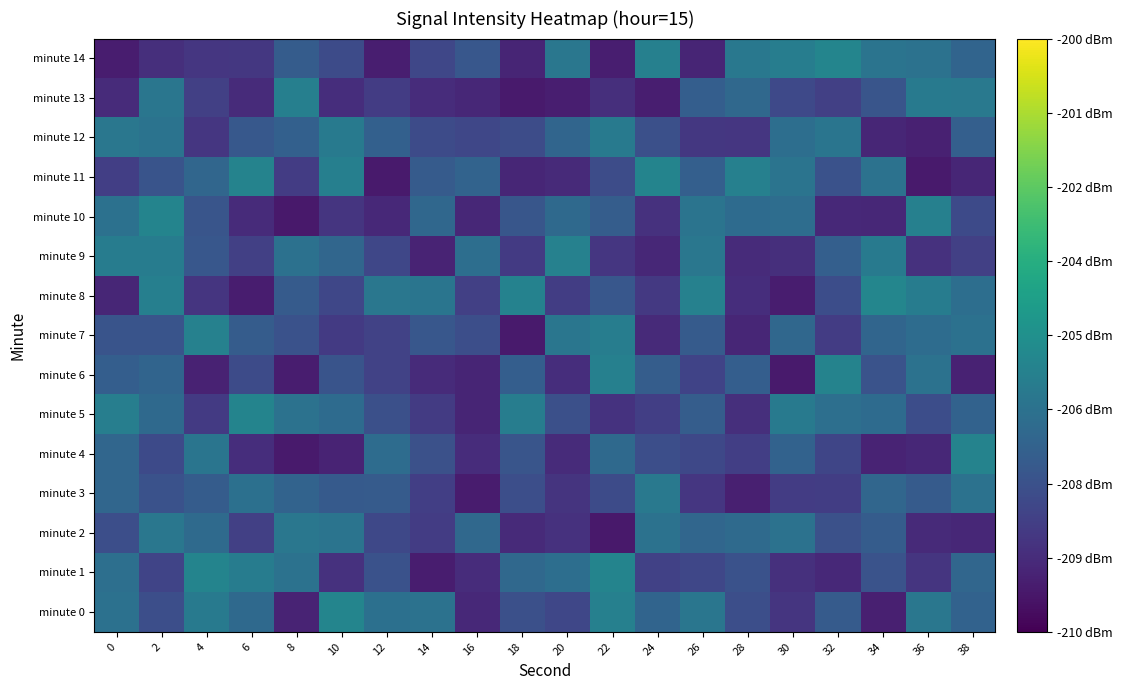

Reading left to right, transcribe all the data shown in this chart.

minute 0: 0=-206.3	2=-207.6	4=-205.9	6=-206.6	8=-209.0	10=-205.5	12=-206.3	14=-206.2	16=-208.9	18=-207.6	20=-207.9	22=-205.7	24=-206.8	26=-206.1	28=-207.6	30=-208.5	32=-207.1	34=-209.1	36=-206.1	38=-206.8
minute 1: 0=-206.3	2=-207.9	4=-205.5	6=-205.8	8=-206.2	10=-208.6	12=-207.5	14=-209.2	16=-208.7	18=-206.6	20=-206.4	22=-205.5	24=-208.1	26=-207.9	28=-207.5	30=-208.6	32=-208.8	34=-207.5	36=-208.5	38=-206.7
minute 2: 0=-207.6	2=-206.0	4=-206.6	6=-208.1	8=-206.0	10=-206.1	12=-207.8	14=-208.2	16=-206.6	18=-208.8	20=-208.6	22=-209.3	24=-206.2	26=-206.7	28=-206.5	30=-206.2	32=-207.5	34=-207.1	36=-208.8	38=-208.9
minute 3: 0=-206.7	2=-207.5	4=-207.1	6=-206.3	8=-206.8	10=-207.1	12=-207.1	14=-208.1	16=-209.2	18=-207.6	20=-208.5	22=-207.7	24=-205.9	26=-208.4	28=-209.1	30=-208.2	32=-208.2	34=-206.7	36=-207.1	38=-206.2
minute 4: 0=-206.7	2=-207.7	4=-206.1	6=-208.7	8=-209.3	10=-209.0	12=-206.5	14=-207.5	16=-208.7	18=-207.4	20=-208.8	22=-206.6	24=-207.6	26=-207.8	28=-208.2	30=-206.8	32=-207.9	34=-209.0	36=-208.9	38=-205.5
minute 5: 0=-205.7	2=-206.6	4=-208.3	6=-205.5	8=-206.2	10=-206.5	12=-207.6	14=-208.3	16=-209.0	18=-205.8	20=-207.5	22=-208.6	24=-208.1	26=-207.0	28=-208.7	30=-205.9	32=-206.3	34=-206.5	36=-207.6	38=-206.9
minute 6: 0=-207.0	2=-206.8	4=-209.0	6=-207.7	8=-209.2	10=-207.4	12=-208.0	14=-208.8	16=-208.9	18=-207.0	20=-208.7	22=-205.7	24=-207.0	26=-208.0	28=-207.0	30=-209.3	32=-205.5	34=-207.4	36=-206.2	38=-209.0
minute 7: 0=-207.4	2=-207.4	4=-205.6	6=-207.1	8=-207.5	10=-208.3	12=-208.0	14=-207.3	16=-207.6	18=-209.3	20=-206.1	22=-205.8	24=-208.8	26=-207.1	28=-208.9	30=-206.7	32=-208.2	34=-206.7	36=-206.5	38=-206.3
minute 8: 0=-208.9	2=-205.7	4=-208.4	6=-209.2	8=-207.1	10=-207.9	12=-206.0	14=-206.1	16=-208.1	18=-205.6	20=-208.2	22=-207.3	24=-208.3	26=-205.6	28=-208.7	30=-209.2	32=-207.6	34=-205.4	36=-205.8	38=-206.4
minute 9: 0=-205.8	2=-205.8	4=-207.3	6=-208.1	8=-206.3	10=-206.7	12=-207.9	14=-209.0	16=-206.4	18=-208.3	20=-205.6	22=-208.4	24=-208.9	26=-206.0	28=-208.8	30=-208.6	32=-207.0	34=-205.9	36=-208.6	38=-208.1
minute 10: 0=-206.3	2=-205.5	4=-207.4	6=-208.8	8=-209.3	10=-208.4	12=-208.8	14=-206.7	16=-208.9	18=-207.3	20=-206.6	22=-207.0	24=-208.6	26=-206.1	28=-206.5	30=-206.4	32=-208.8	34=-208.9	36=-205.7	38=-207.8
minute 11: 0=-208.2	2=-207.4	4=-206.7	6=-205.5	8=-208.2	10=-205.7	12=-209.3	14=-207.1	16=-206.8	18=-208.9	20=-208.8	22=-207.7	24=-205.5	26=-207.0	28=-205.6	30=-206.1	32=-207.5	34=-206.2	36=-209.3	38=-208.9
minute 12: 0=-206.0	2=-206.2	4=-208.4	6=-207.2	8=-206.9	10=-205.9	12=-207.0	14=-207.7	16=-207.9	18=-207.7	20=-206.8	22=-205.9	24=-207.5	26=-208.4	28=-208.4	30=-206.4	32=-206.1	34=-208.9	36=-209.1	38=-207.0
minute 13: 0=-208.8	2=-206.1	4=-208.1	6=-208.8	8=-205.7	10=-208.7	12=-208.2	14=-208.7	16=-208.9	18=-209.3	20=-209.1	22=-208.7	24=-209.1	26=-207.0	28=-206.6	30=-207.8	32=-208.1	34=-207.3	36=-205.9	38=-206.0
minute 14: 0=-209.2	2=-208.6	4=-208.4	6=-208.4	8=-207.1	10=-207.7	12=-209.2	14=-207.9	16=-207.3	18=-209.0	20=-206.0	22=-209.2	24=-205.7	26=-209.0	28=-206.0	30=-205.8	32=-205.4	34=-206.2	36=-206.2	38=-206.8